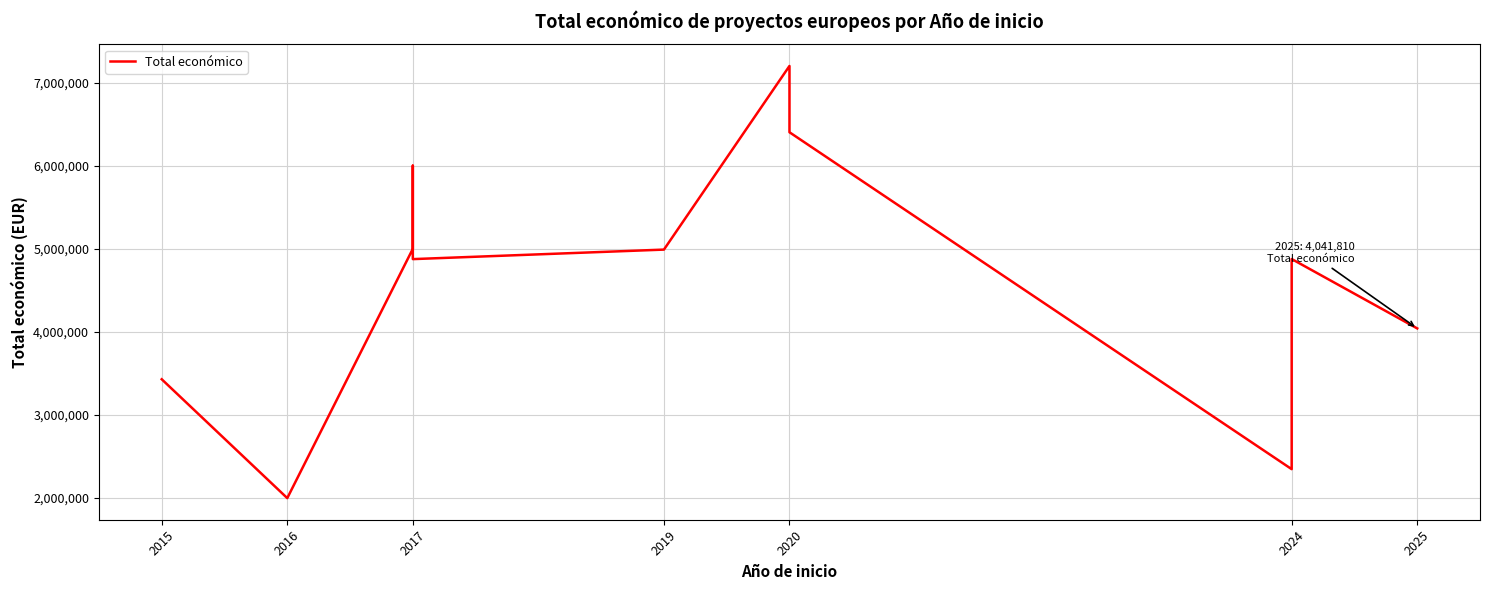

What is the sum of all values?

51163472